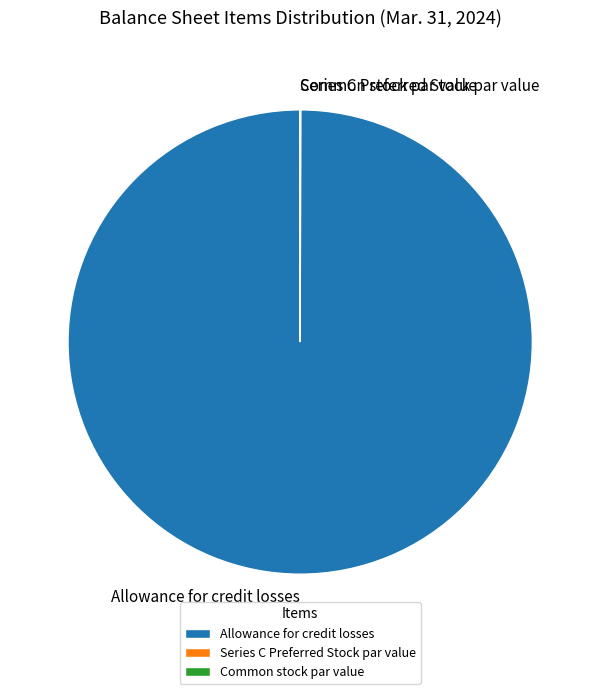

Which category has the biggest portion of the pie?

Allowance for credit losses